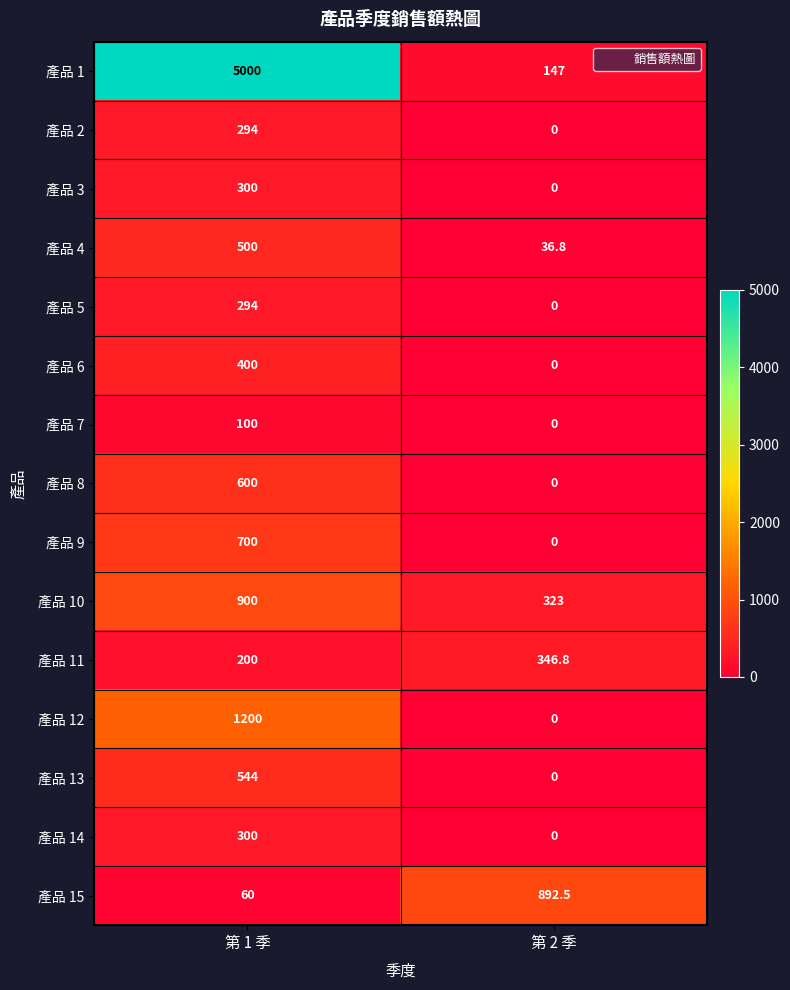

At which category is the sum across all series the highest?

第 1 季